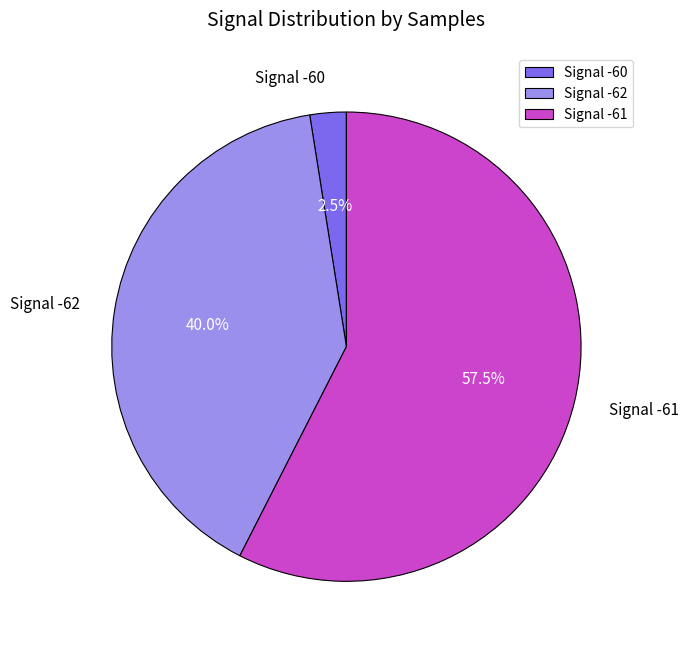

What is the total percentage of Signal -61 and Signal -62?

97.5%